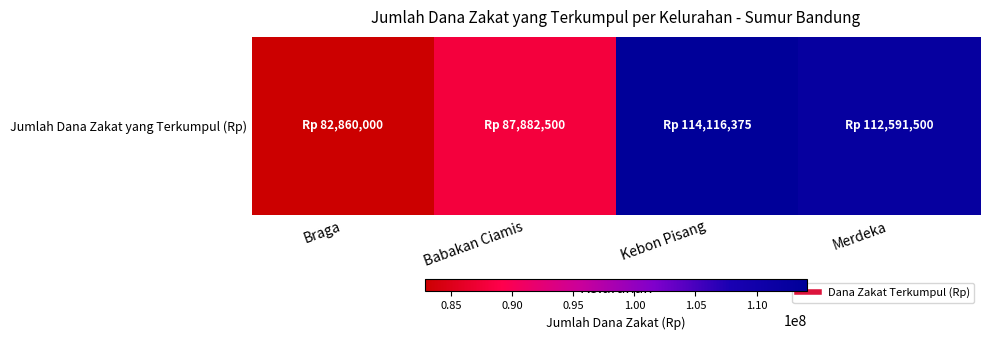

Reading left to right, list all the values displayed in this chart.

Braga=82860000	Babakan Ciamis=87882500	Kebon Pisang=114116375	Merdeka=112591500